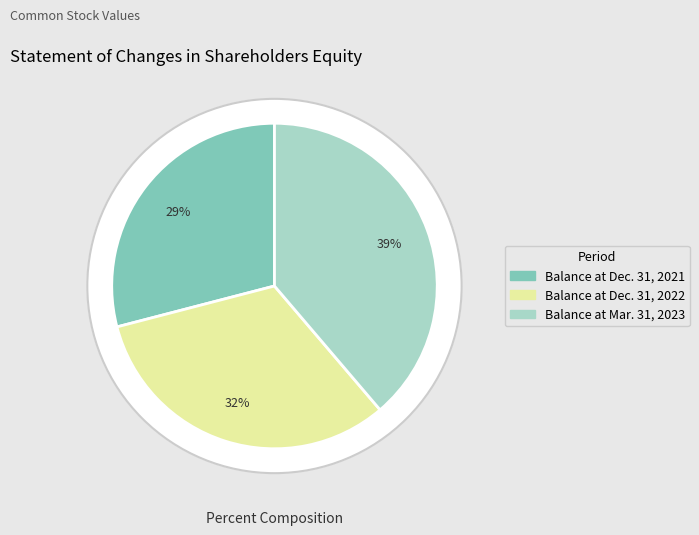

Rank the categories by value from lowest to highest.

Balance at Dec. 31, 2021, Balance at Dec. 31, 2022, Balance at Mar. 31, 2023